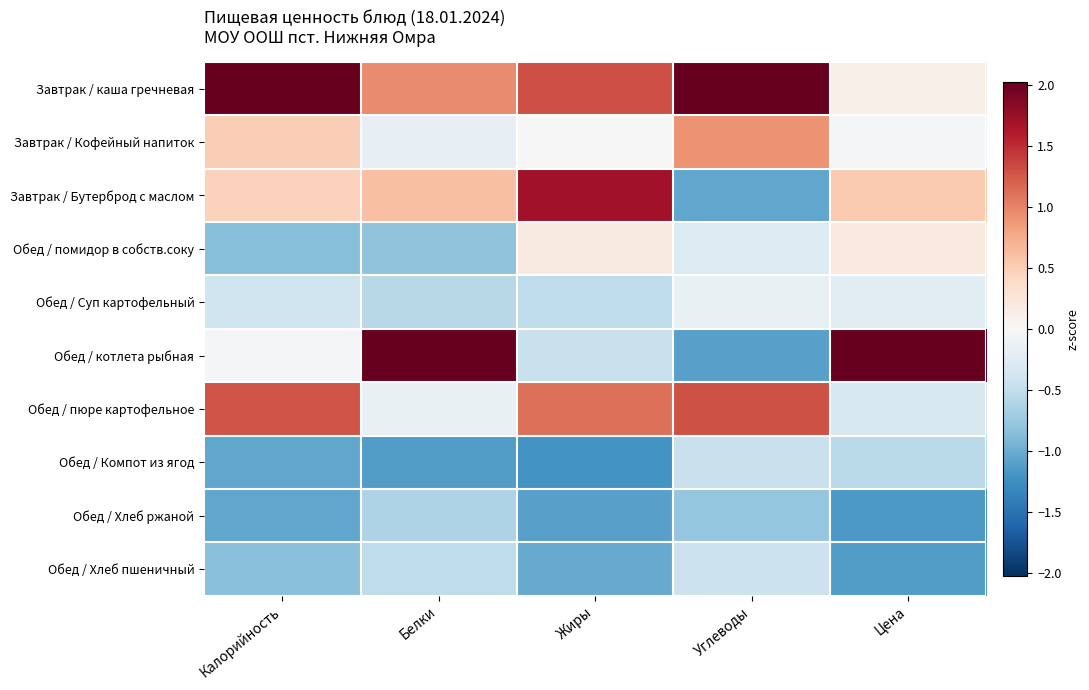

Reading left to right, list all the values displayed in this chart.

Завтрак / каша гречневая: Калорийность=2.0	Белки=1.0	Жиры=1.3	Углеводы=2.0	Цена=0.1
Завтрак / Кофейный напиток: Калорийность=0.5	Белки=-0.2	Жиры=-0.0	Углеводы=0.9	Цена=-0.0
Завтрак / Бутерброд с маслом: Калорийность=0.5	Белки=0.6	Жиры=1.7	Углеводы=-1.0	Цена=0.5
Обед / помидор в собств.соку: Калорийность=-0.9	Белки=-0.8	Жиры=0.2	Углеводы=-0.3	Цена=0.2
Обед / Суп картофельный: Калорийность=-0.4	Белки=-0.6	Жиры=-0.5	Углеводы=-0.1	Цена=-0.2
Обед / котлета рыбная: Калорийность=-0.0	Белки=2.4	Жиры=-0.5	Углеводы=-1.1	Цена=2.6
Обед / пюре картофельное: Калорийность=1.3	Белки=-0.1	Жиры=1.1	Углеводы=1.3	Цена=-0.3
Обед / Компот из ягод: Калорийность=-1.0	Белки=-1.1	Жиры=-1.2	Углеводы=-0.4	Цена=-0.5
Обед / Хлеб ржаной: Калорийность=-1.1	Белки=-0.6	Жиры=-1.1	Углеводы=-0.8	Цена=-1.2
Обед / Хлеб пшеничный: Калорийность=-0.9	Белки=-0.5	Жиры=-1.0	Углеводы=-0.4	Цена=-1.1